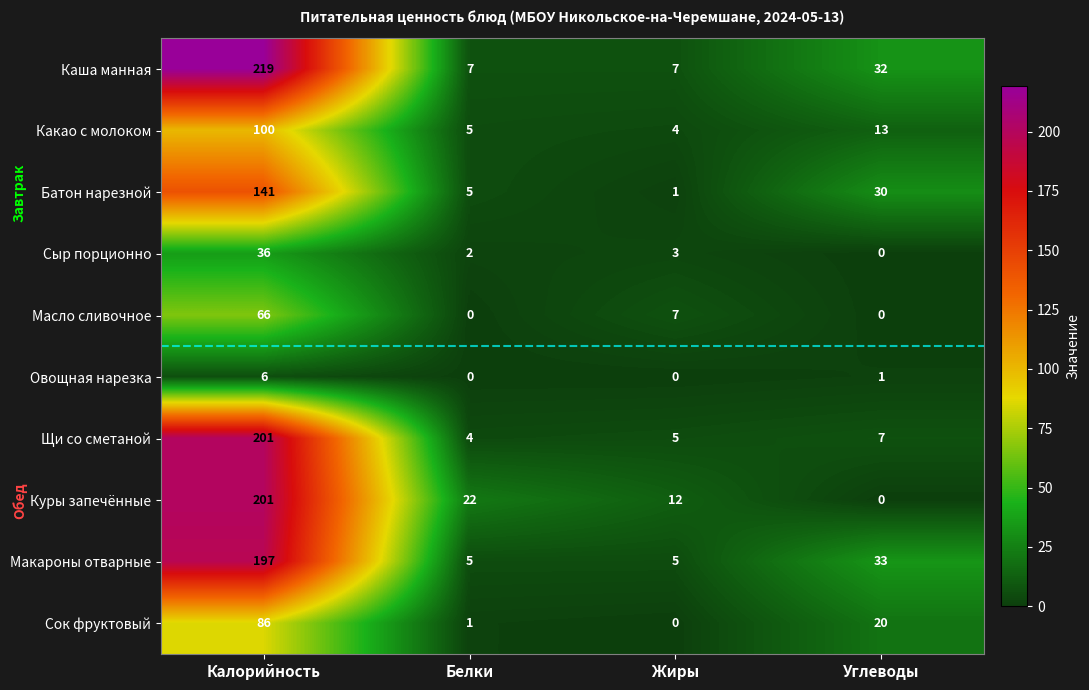

Between Калорийность and Жиры, which series saw the biggest shift?

Каша манная